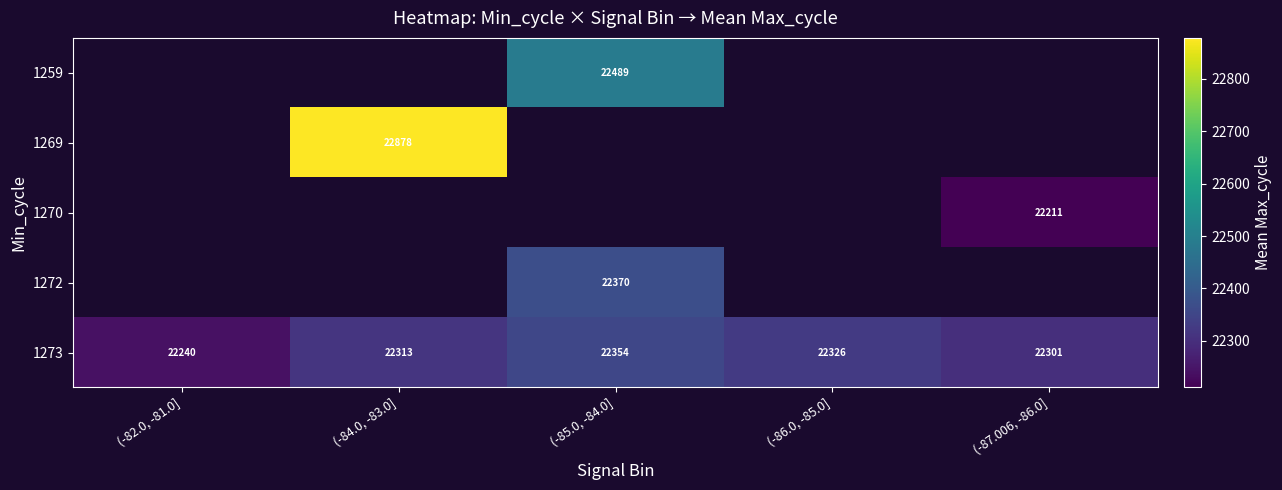

List the labels in order of 1273 value, smallest first.

(-82.0, -81.0], (-87.006, -86.0], (-84.0, -83.0], (-86.0, -85.0], (-85.0, -84.0]